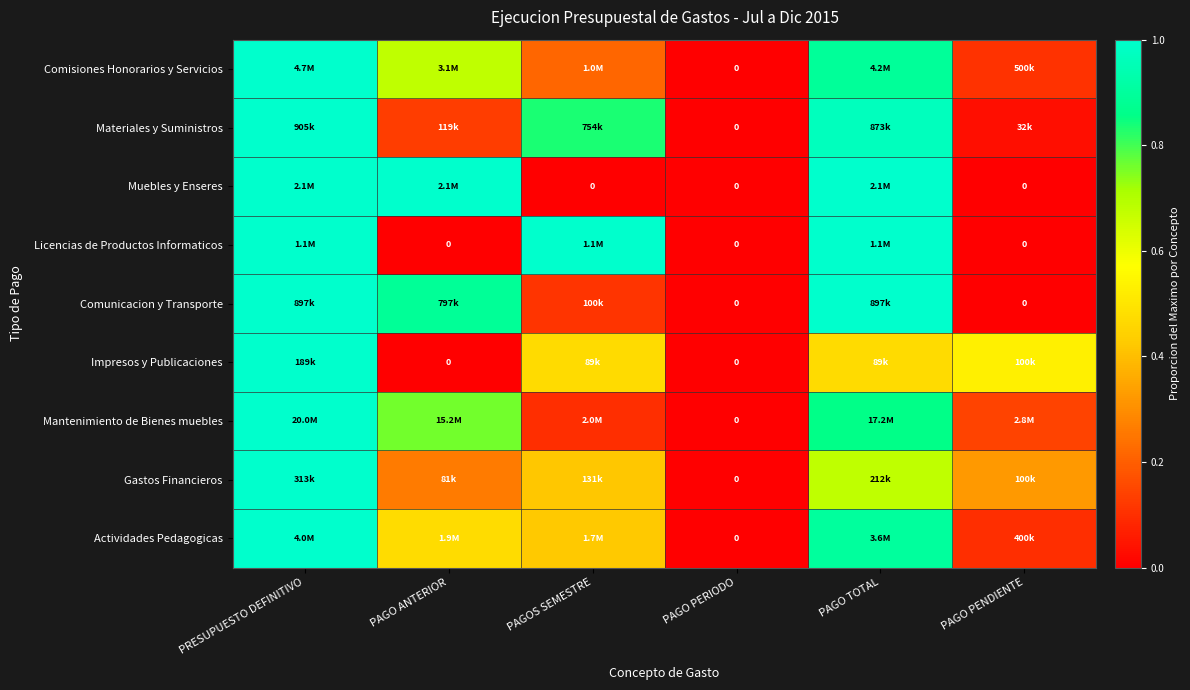

At PAGO TOTAL, list the series in order from largest to smallest.

Muebles y Enseres, Licencias de Productos Informaticos, Comunicacion y Transporte, Materiales y Suministros, Actividades Pedagogicas, Comisiones Honorarios y Servicios, Mantenimiento de Bienes muebles, Gastos Financieros, Impresos y Publicaciones